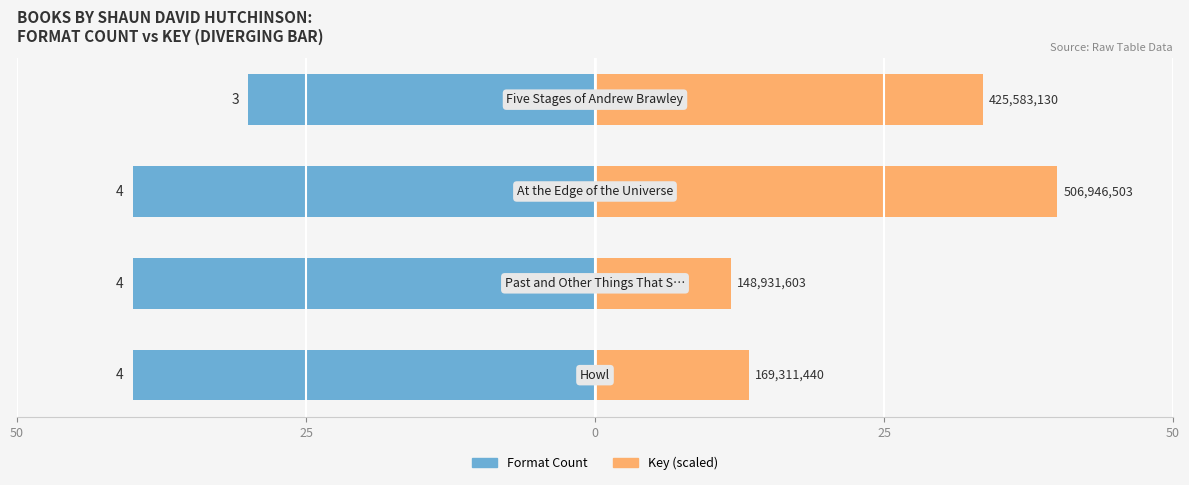

Count the number of data series in this chart.

2